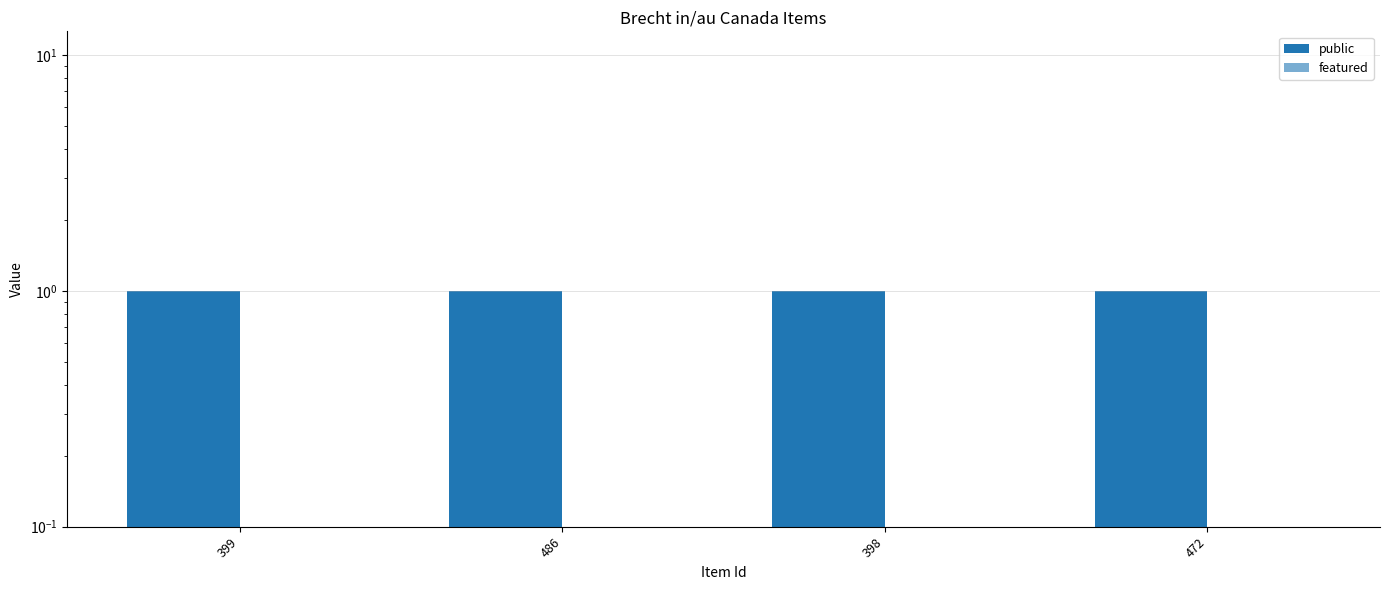

Reading left to right, what are all the values shown in this chart?

public: 1	1	1	1
featured: 0	0	0	0